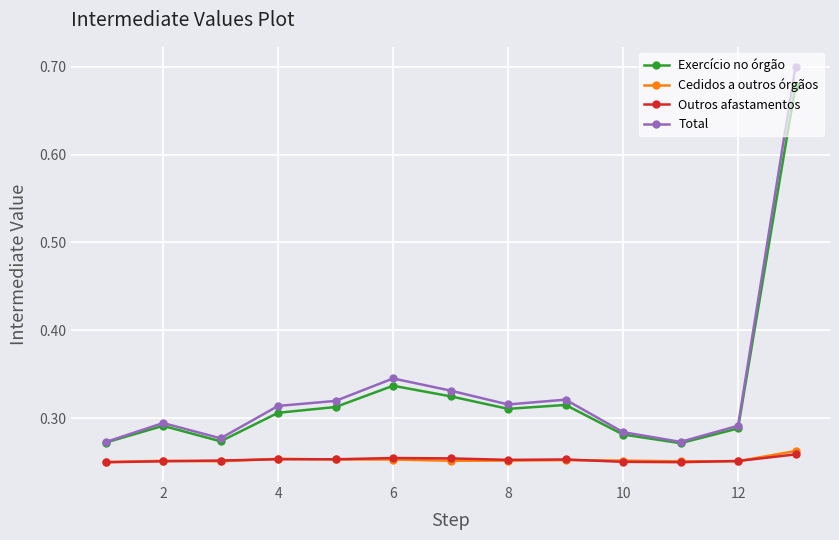

How many Outros afastamentos values are between 0 and 1?

13